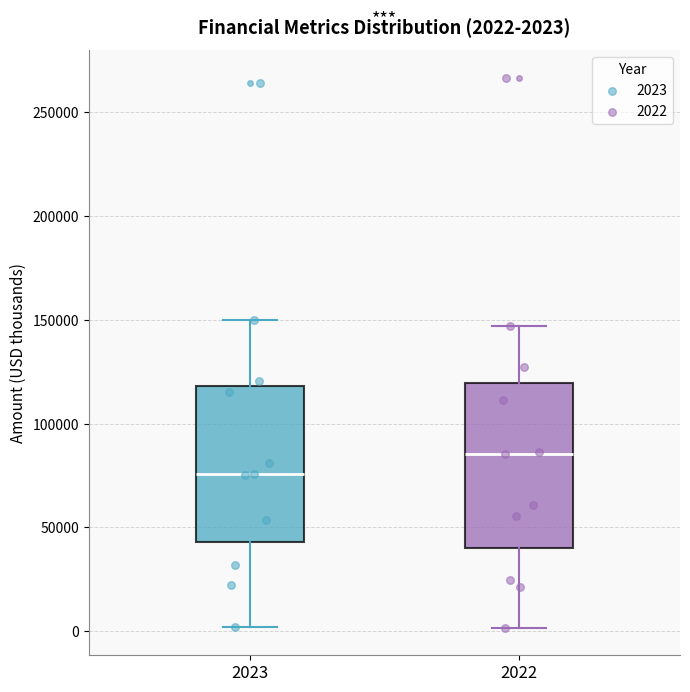

Which box has the lowest median line?

2023